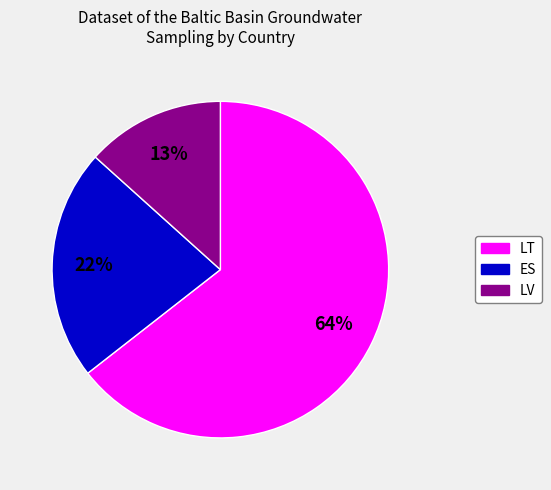

To the nearest percent, what is the difference between the LV and ES slice percentages?

9%